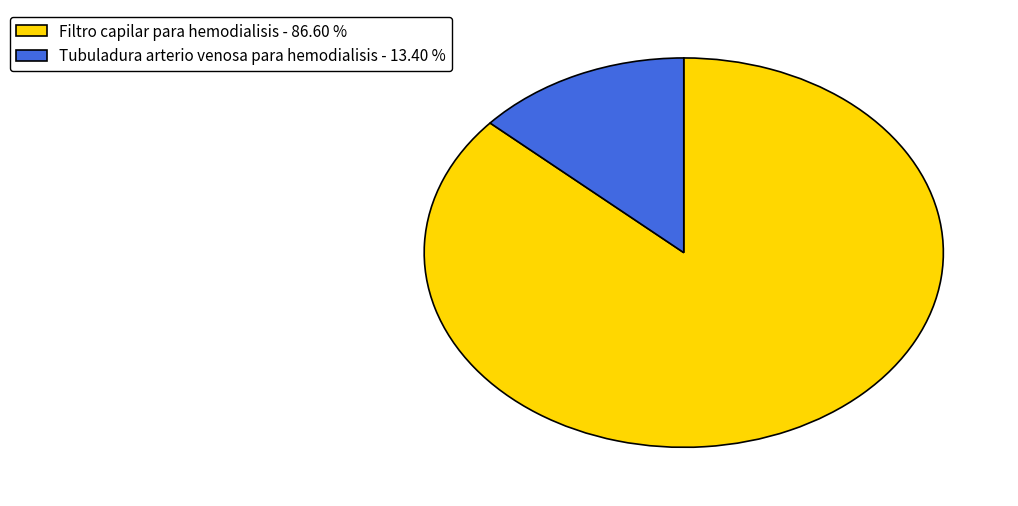

Rank the categories by value from lowest to highest.

Tubuladura arterio venosa para hemodialisis, Filtro capilar para hemodialisis